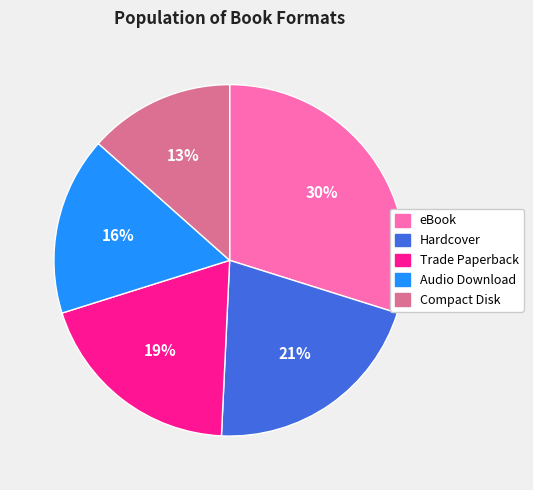

What is the ratio of the value at Audio Download to the value at Hardcover?

0.8